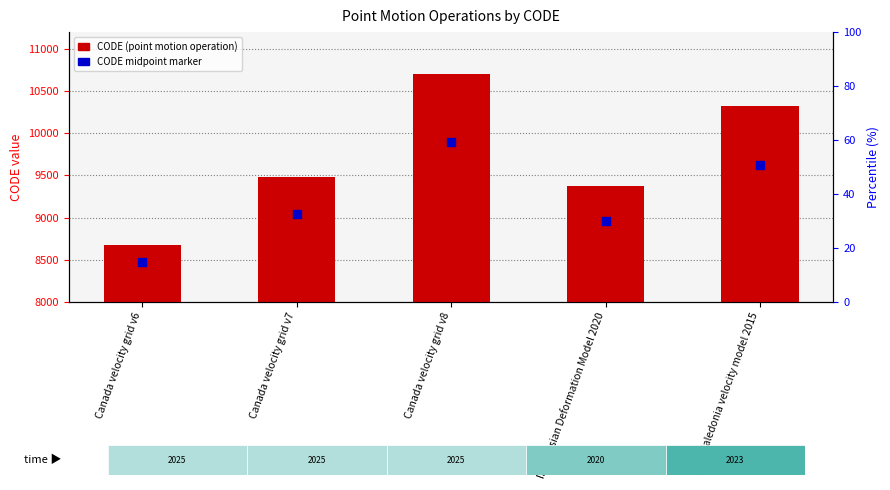

What is the total value across all series at New Caledonia velocity model 2015?

19949.1